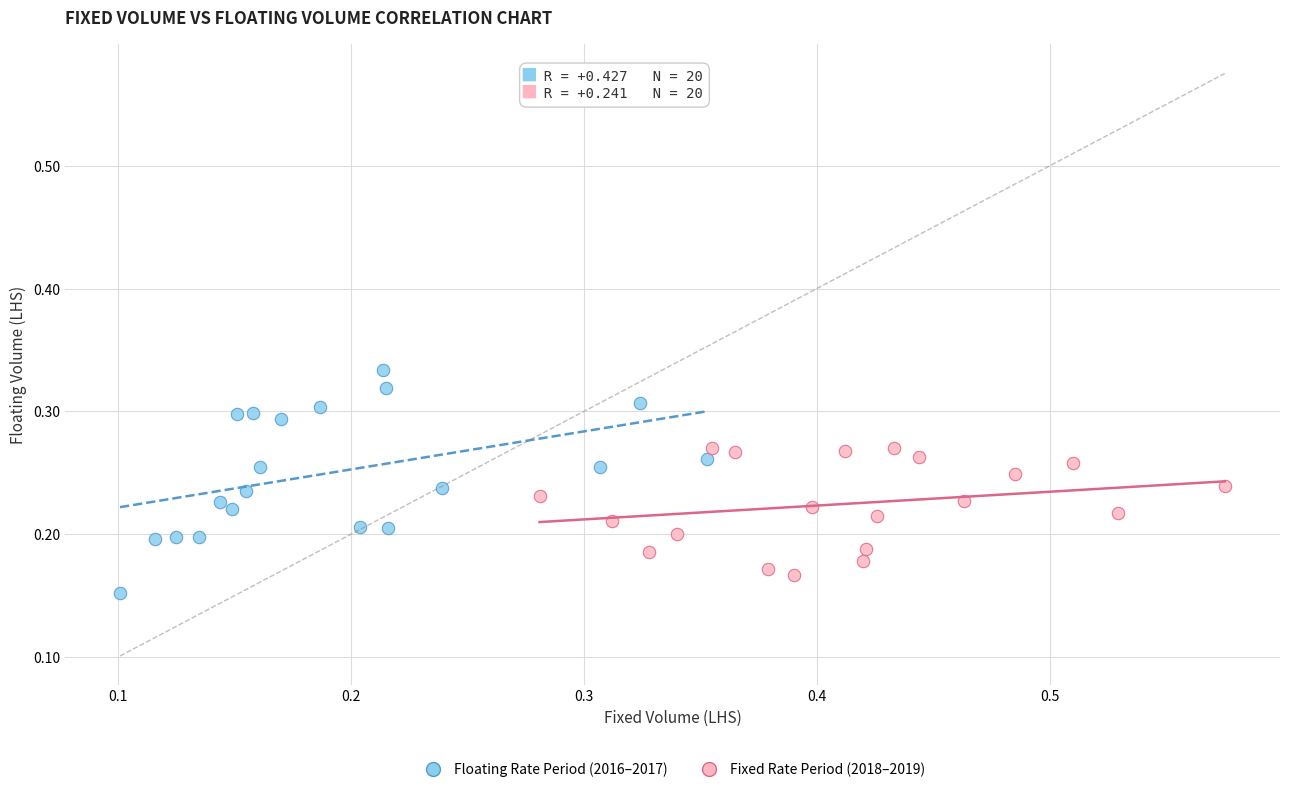

Which series has the widest spread of Y values?

Floating Rate Period (2016–2017)